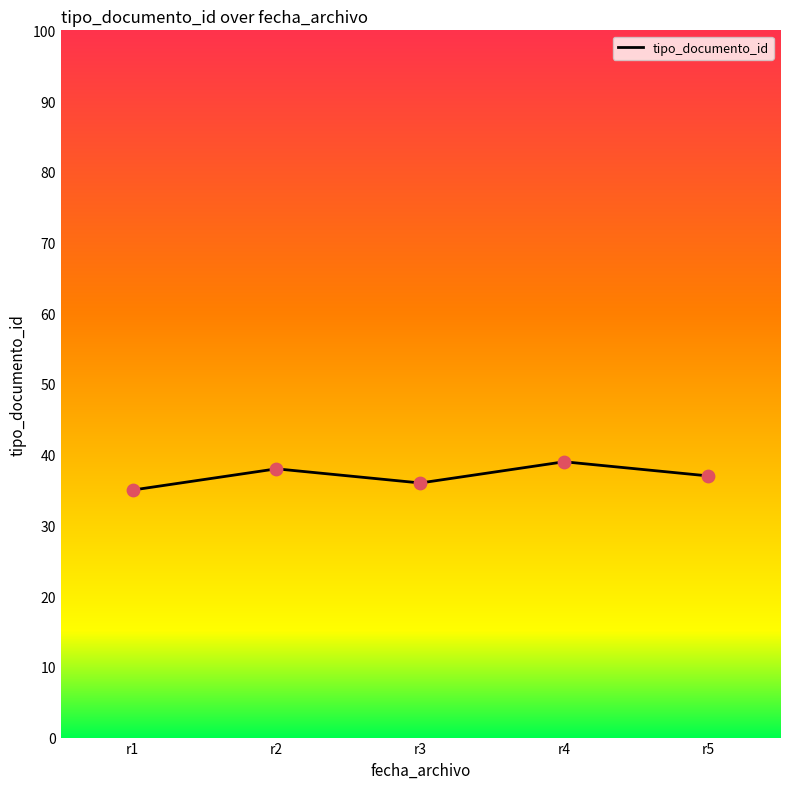

What is the ratio of the value at r4 to the value at r3?

1.1